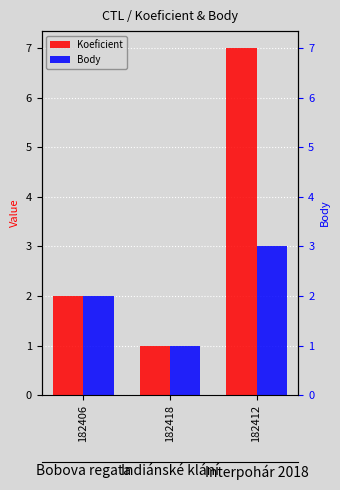

Count the number of categories in the chart.

3